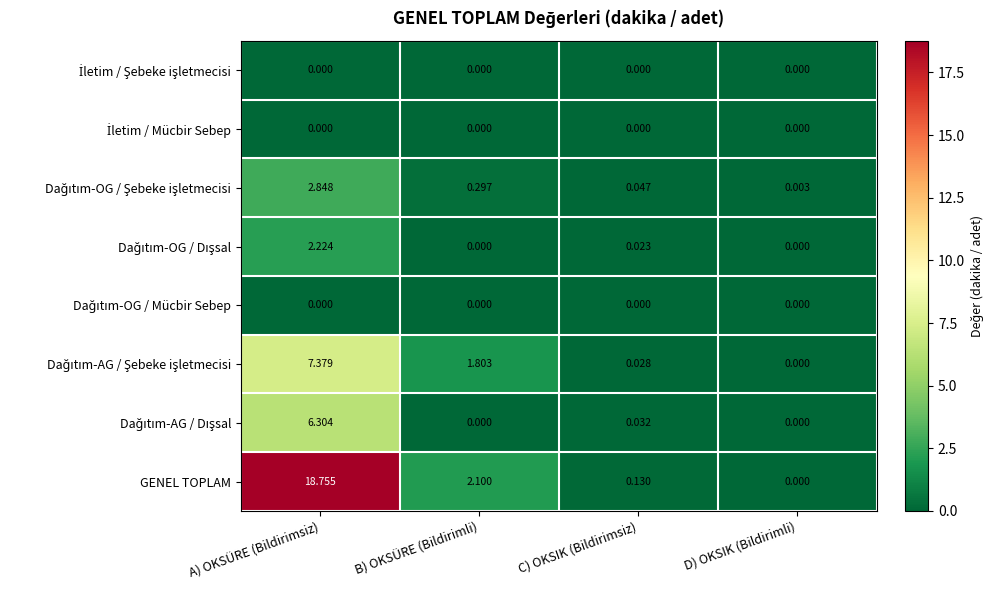

What is the total value across all series at A) OKSÜRE (Bildirimsiz)?

37.5